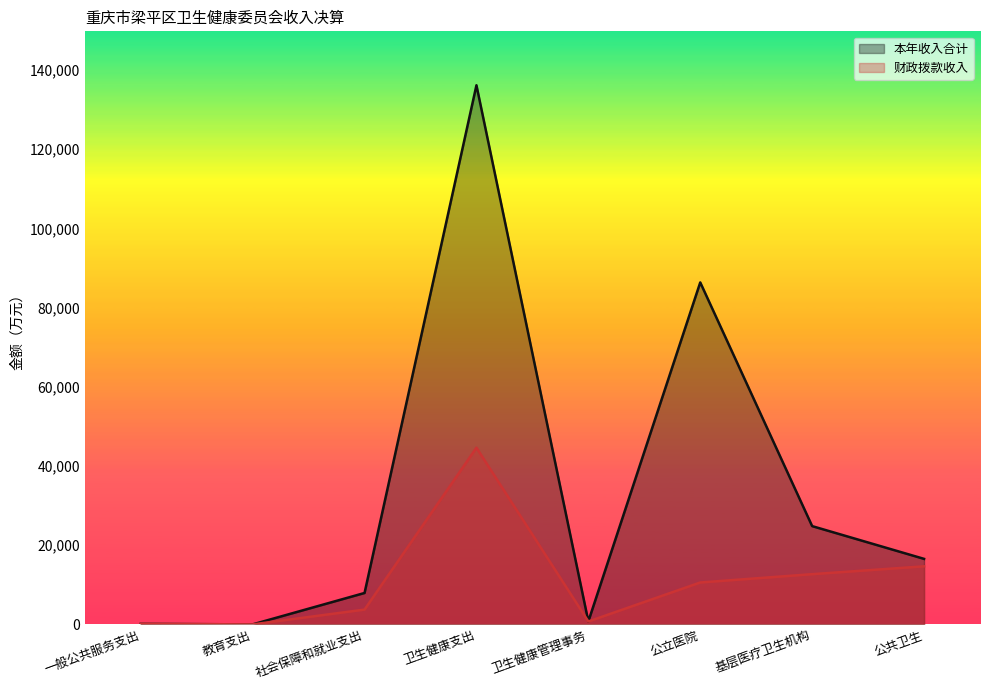

Reading left to right, transcribe all the data shown in this chart.

本年收入合计: 一般公共服务支出=138.4	教育支出=16.2	社会保障和就业支出=7945.3	卫生健康支出=136156.2	卫生健康管理事务=772.8	公立医院=86368.4	基层医疗卫生机构=24828.8	公共卫生=16560.8
财政拨款收入: 一般公共服务支出=138.4	教育支出=10.2	社会保障和就业支出=3751.3	卫生健康支出=44625.1	卫生健康管理事务=744.9	公立医院=10593.8	基层医疗卫生机构=12696.1	公共卫生=14679.1